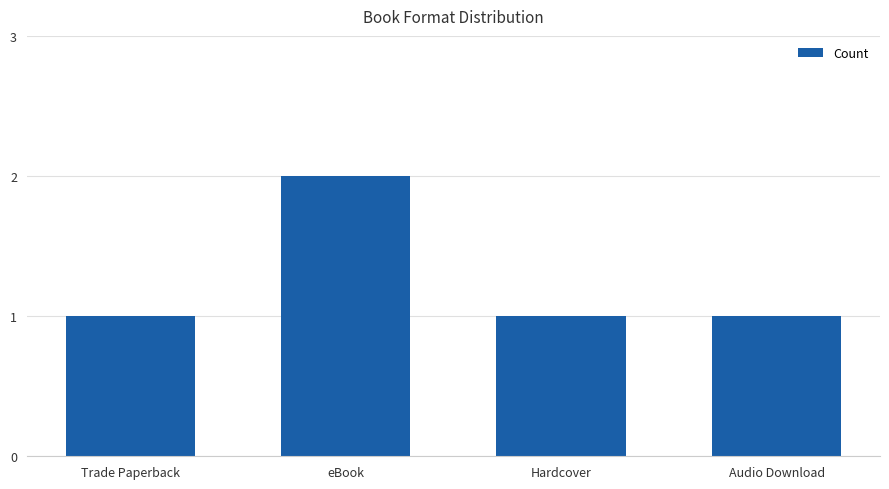

What is the ratio of the value at Trade Paperback to the value at Audio Download?

1.0